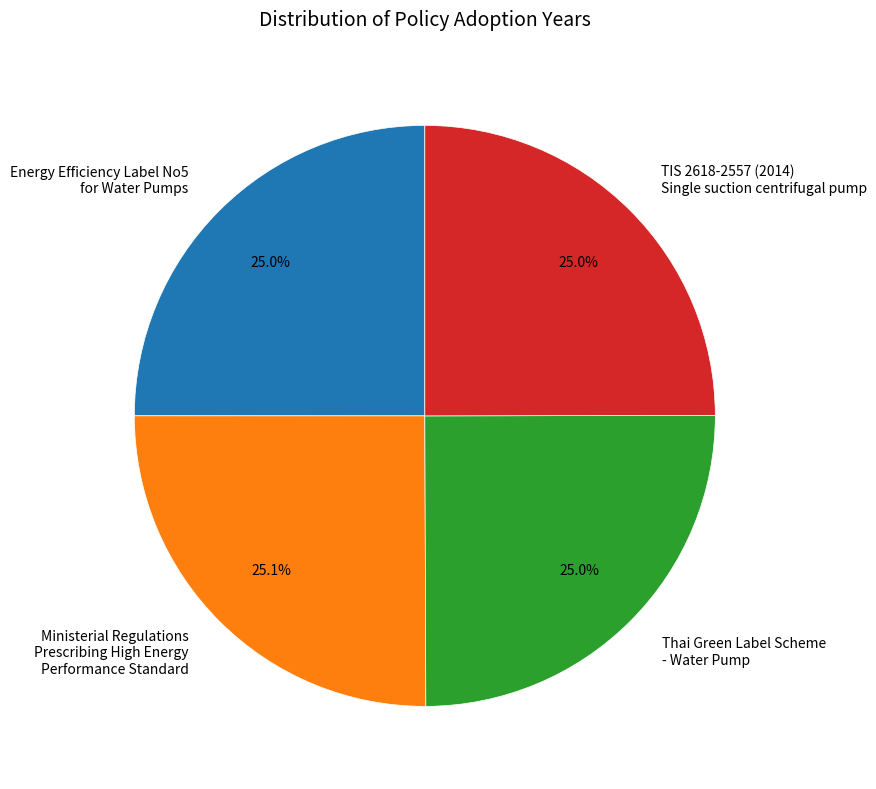

How many segments does this pie chart have?

4